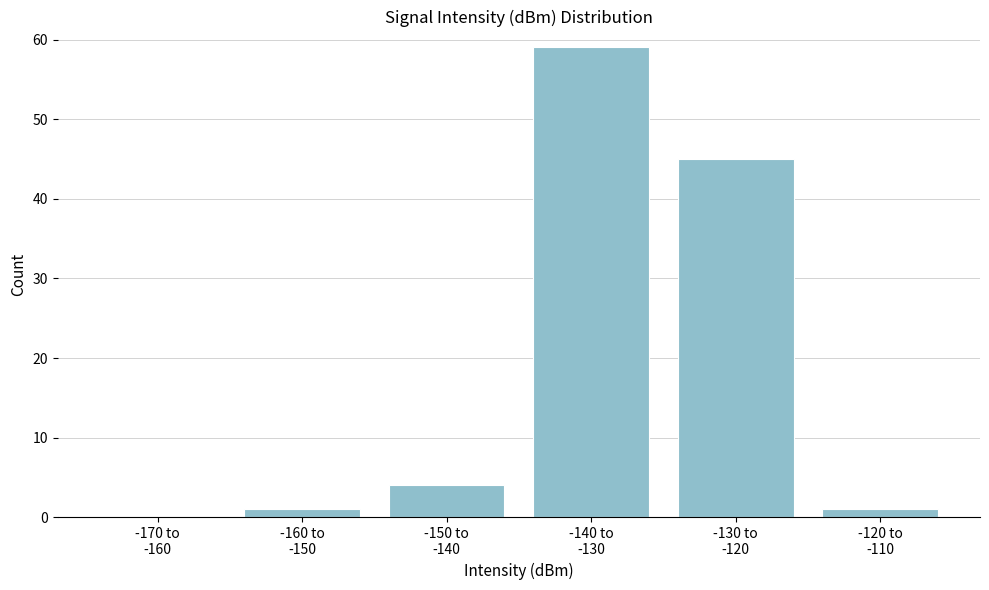

What is the sum of all values?

110